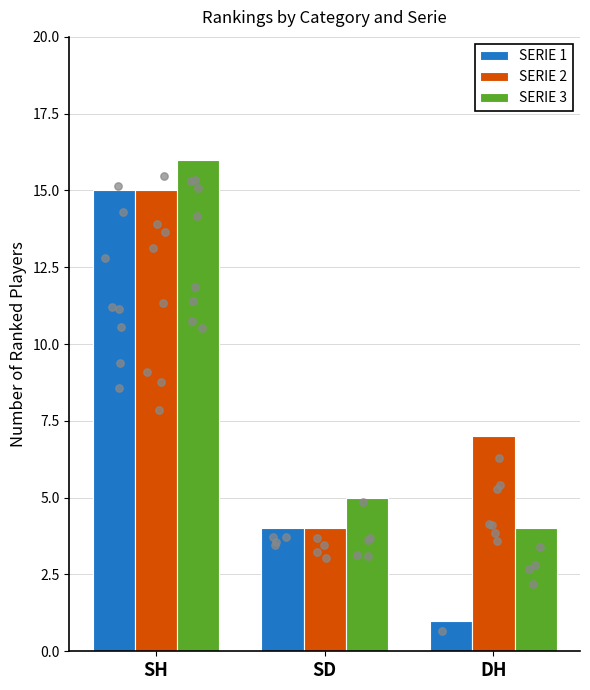

Is the value of SERIE 3 at DH greater than the value of SERIE 1 at SD?

No